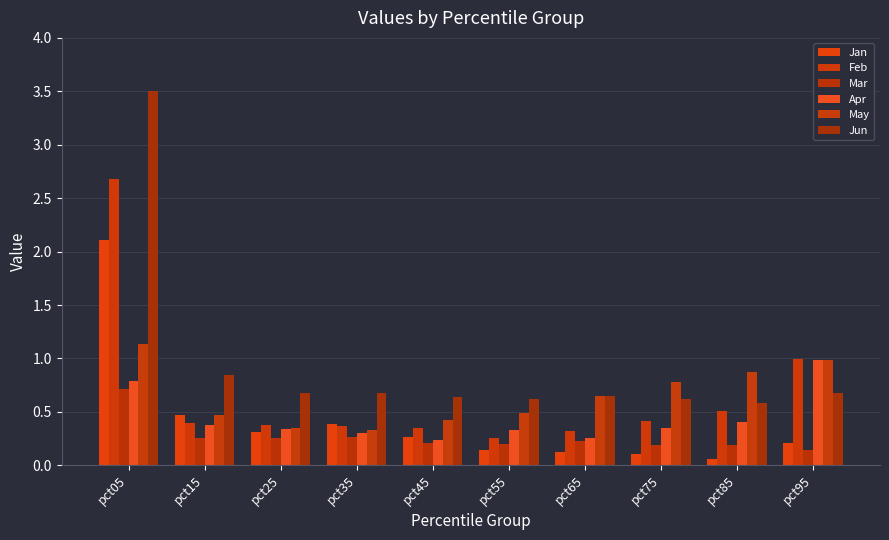

At which label is Feb closest to 1?

pct95